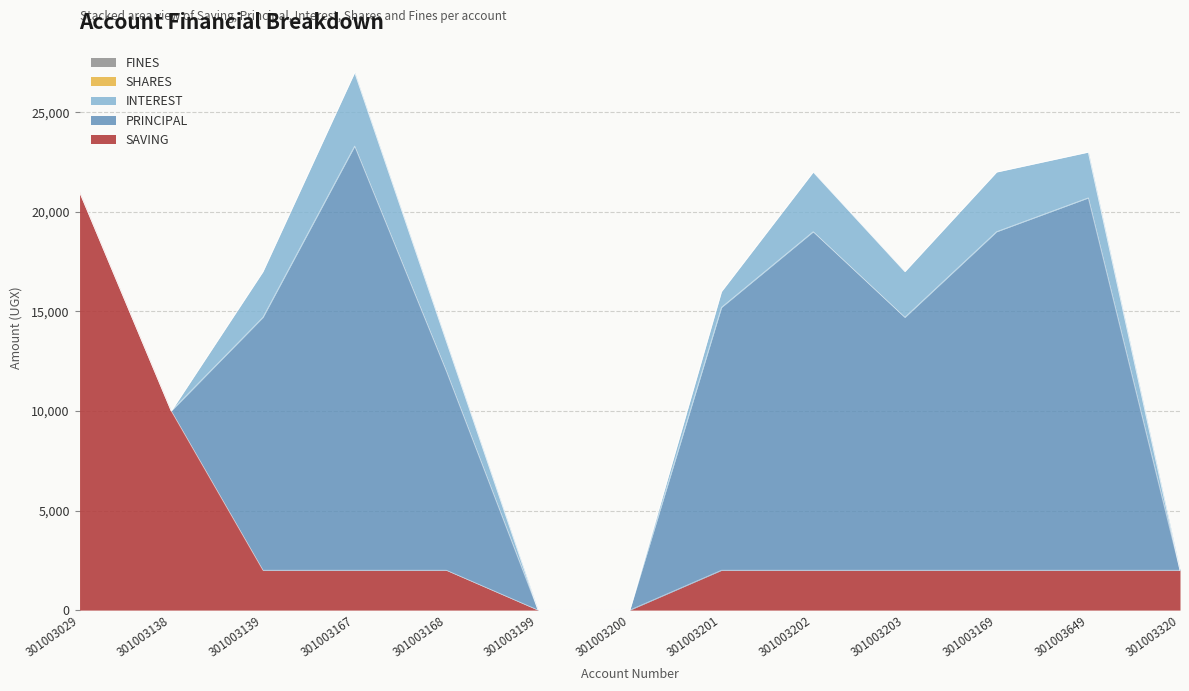

Read the INTEREST value at 301003203.

2300